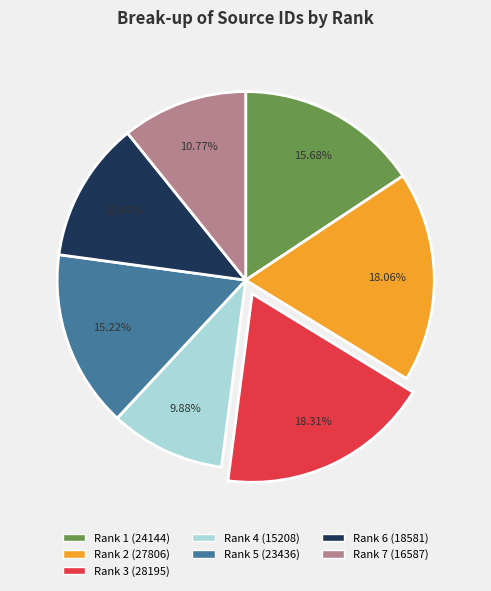

How many segments does this pie chart have?

7